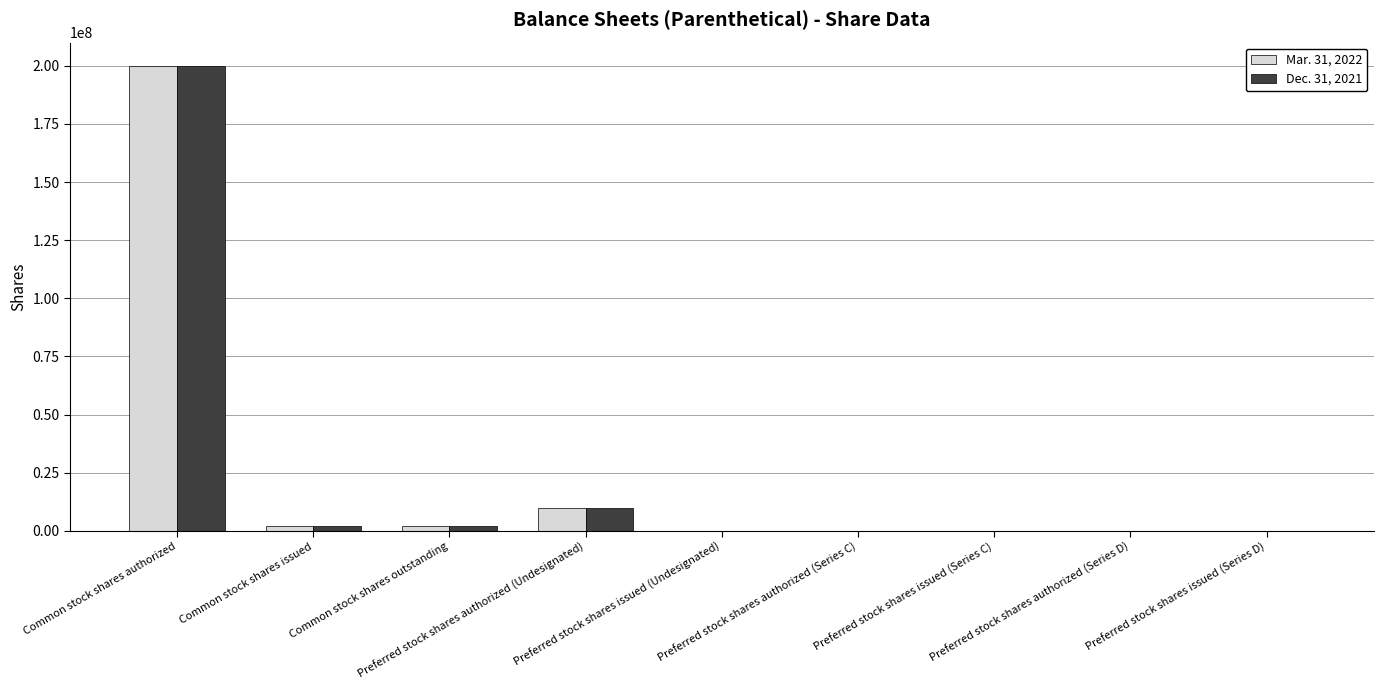

What is the greatest value displayed?

200000000